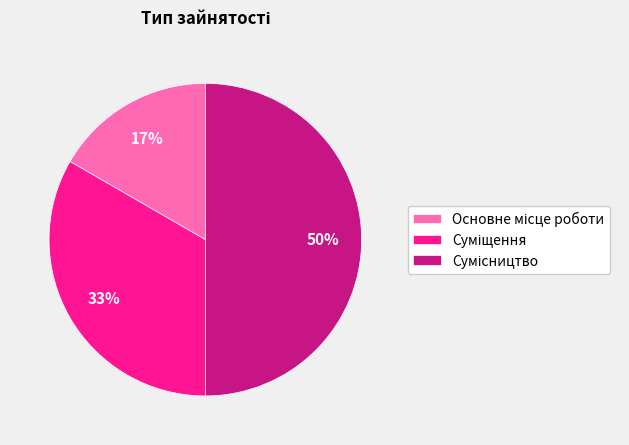

To the nearest percent, what is the average slice percentage?

33%